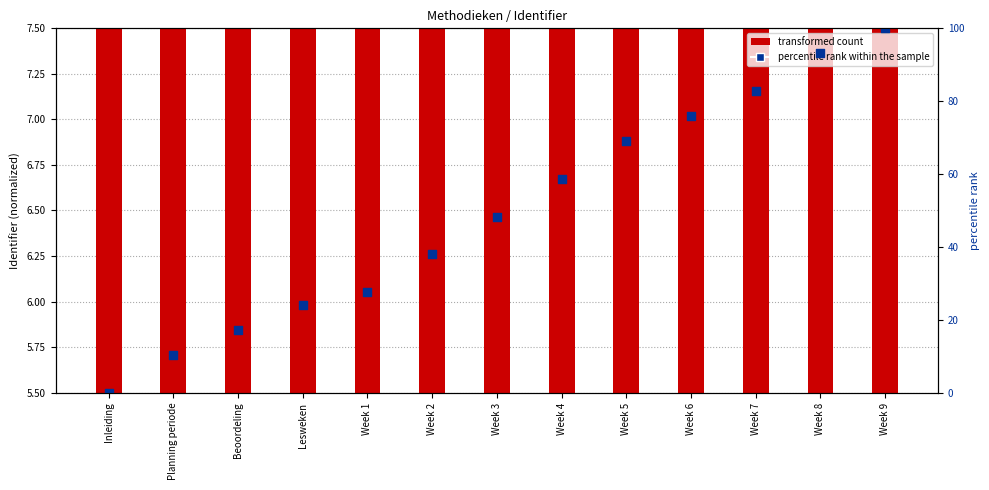

Which series contains the highest Y value?

percentile rank within the sample